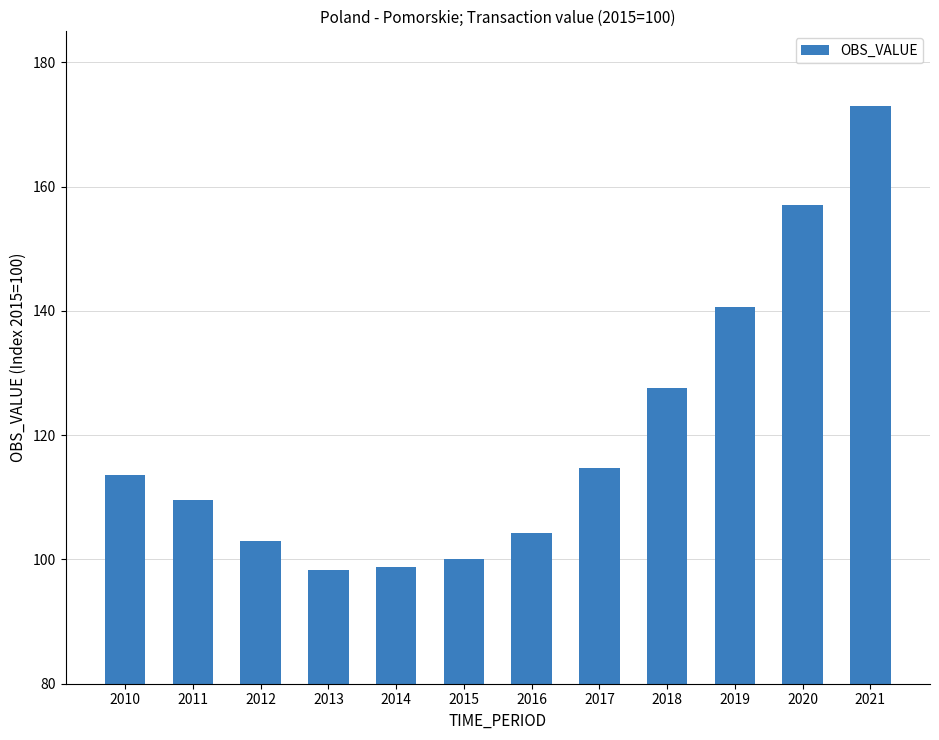

How many data points are above 113?

6